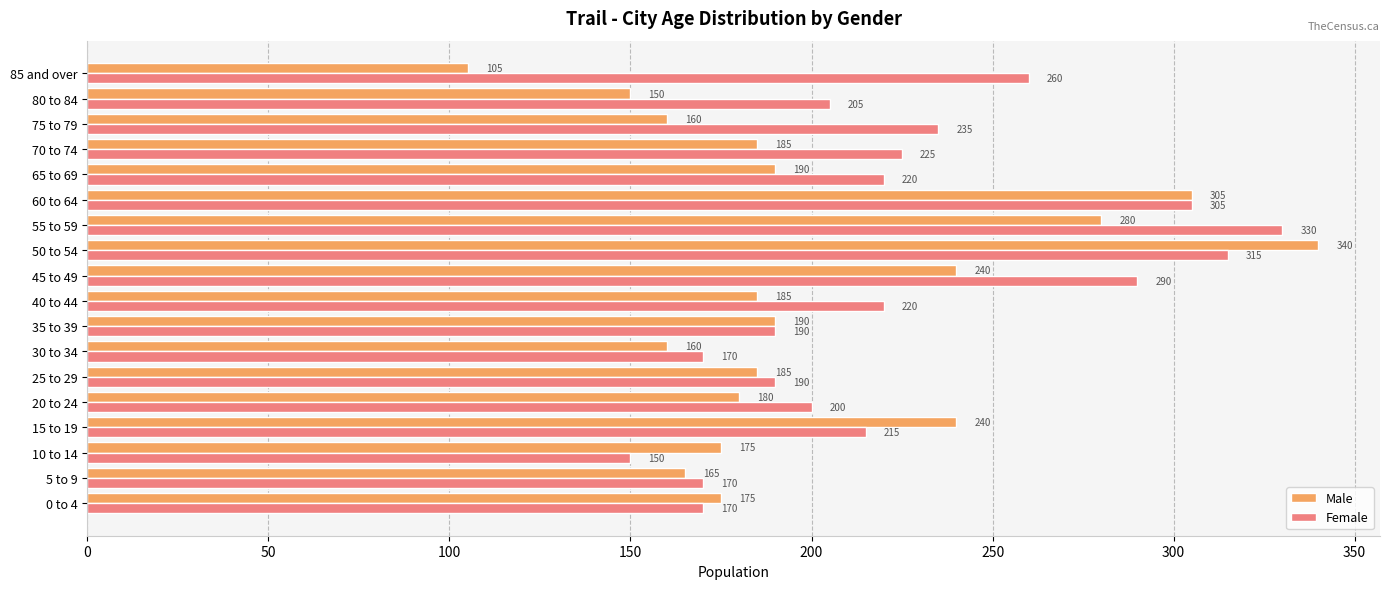

What is the difference between the maximum and second lowest values in the Male series?

190